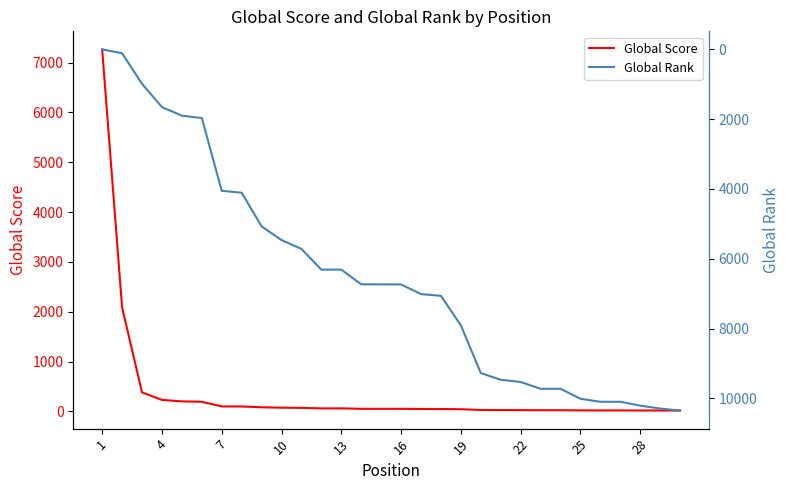

What is the total value across all series at 10?

1884